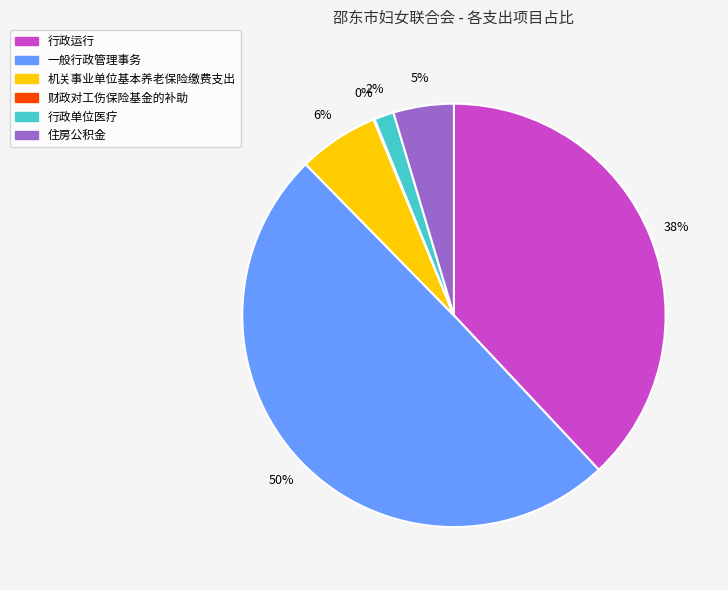

What percentage is the 机关事业单位基本养老保险缴费支出 slice, to the nearest percent?

6%